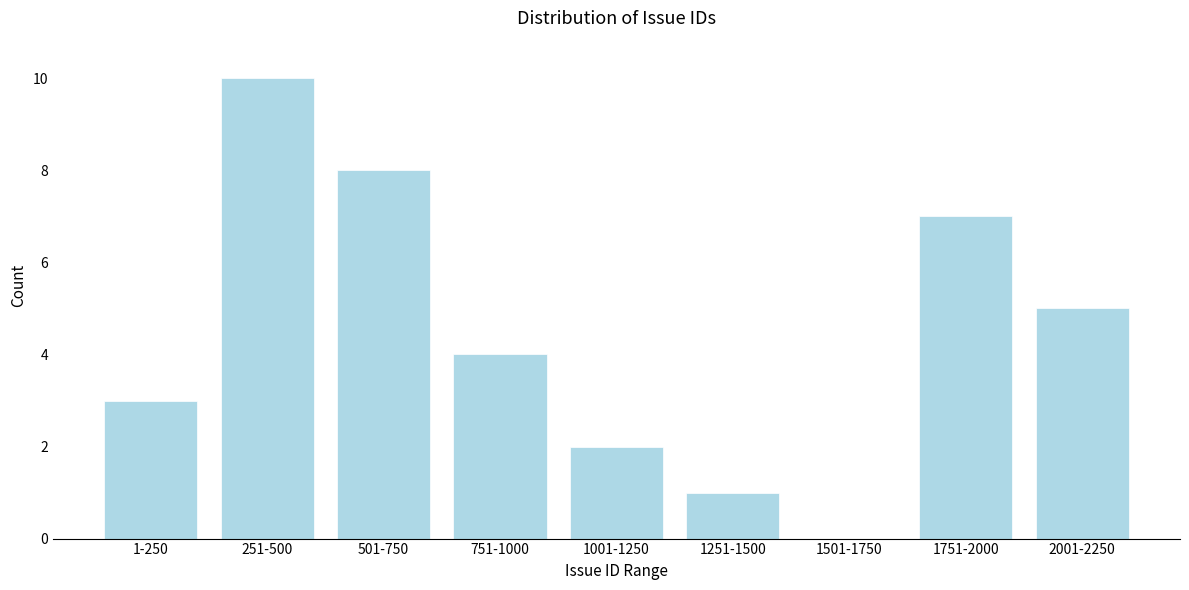

Reading left to right, transcribe all the data shown in this chart.

1-250=3	251-500=10	501-750=8	751-1000=4	1001-1250=2	1251-1500=1	1501-1750=0	1751-2000=7	2001-2250=5